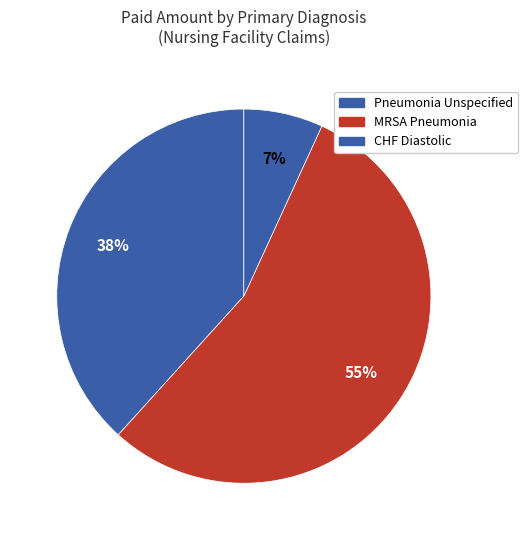

How many slices are in this pie chart?

3